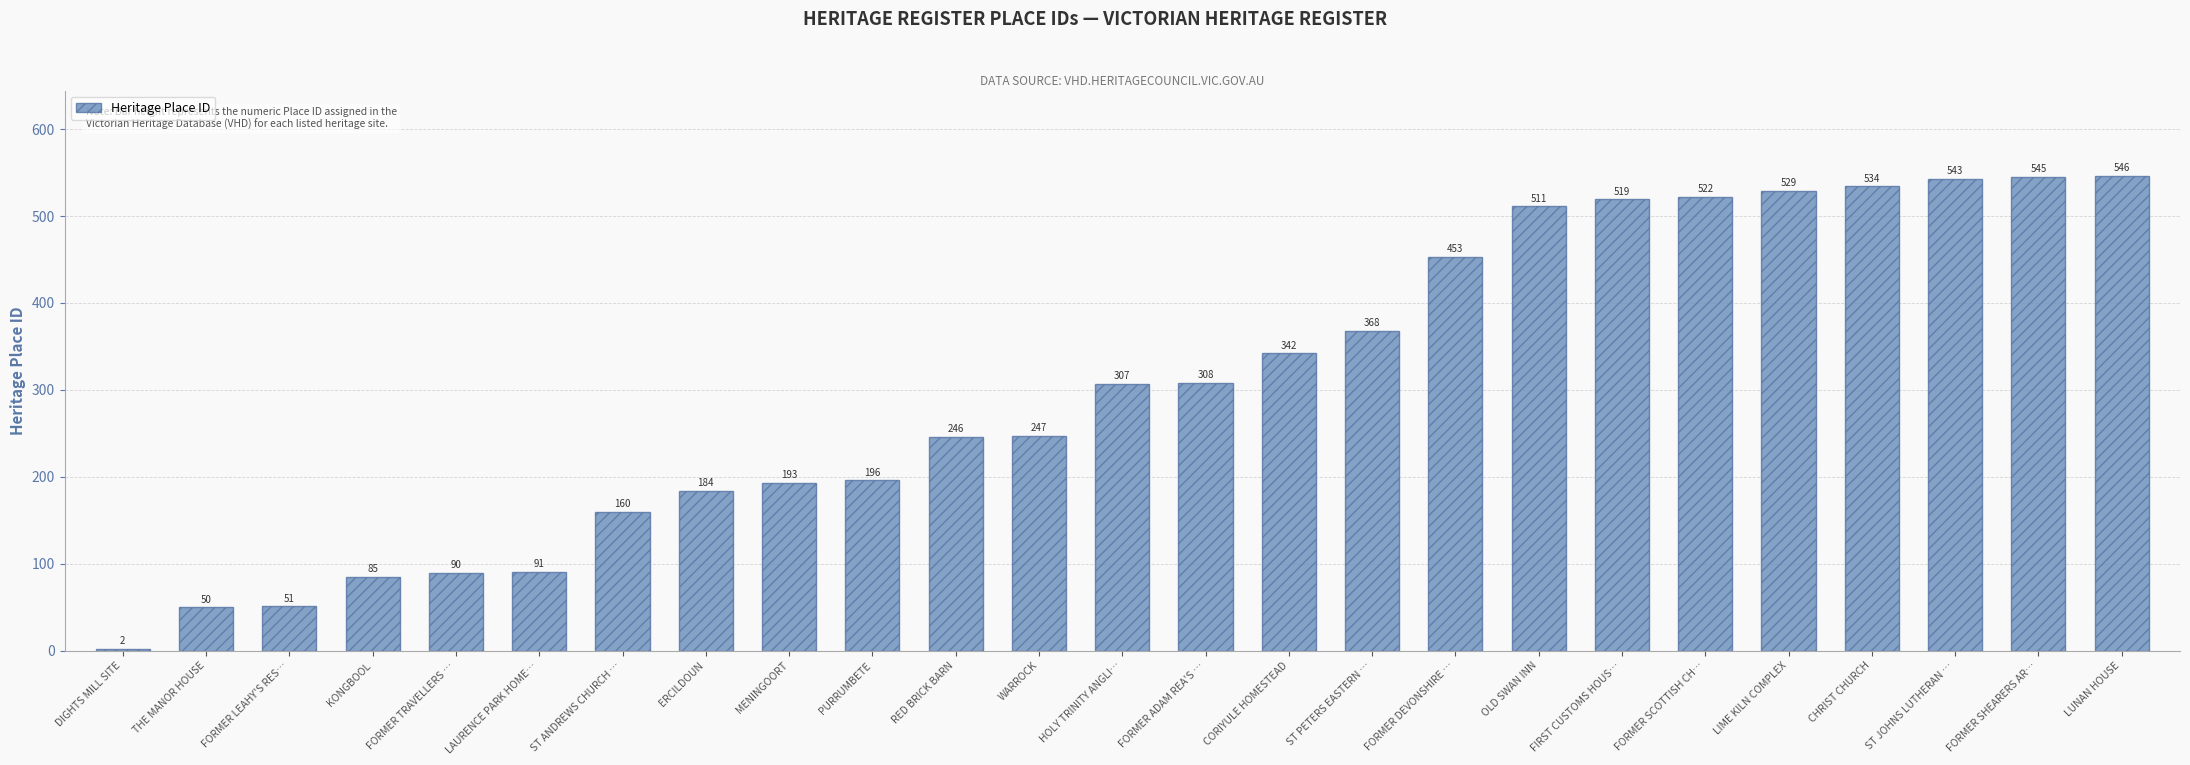

Does the chart contain any negative values?

No